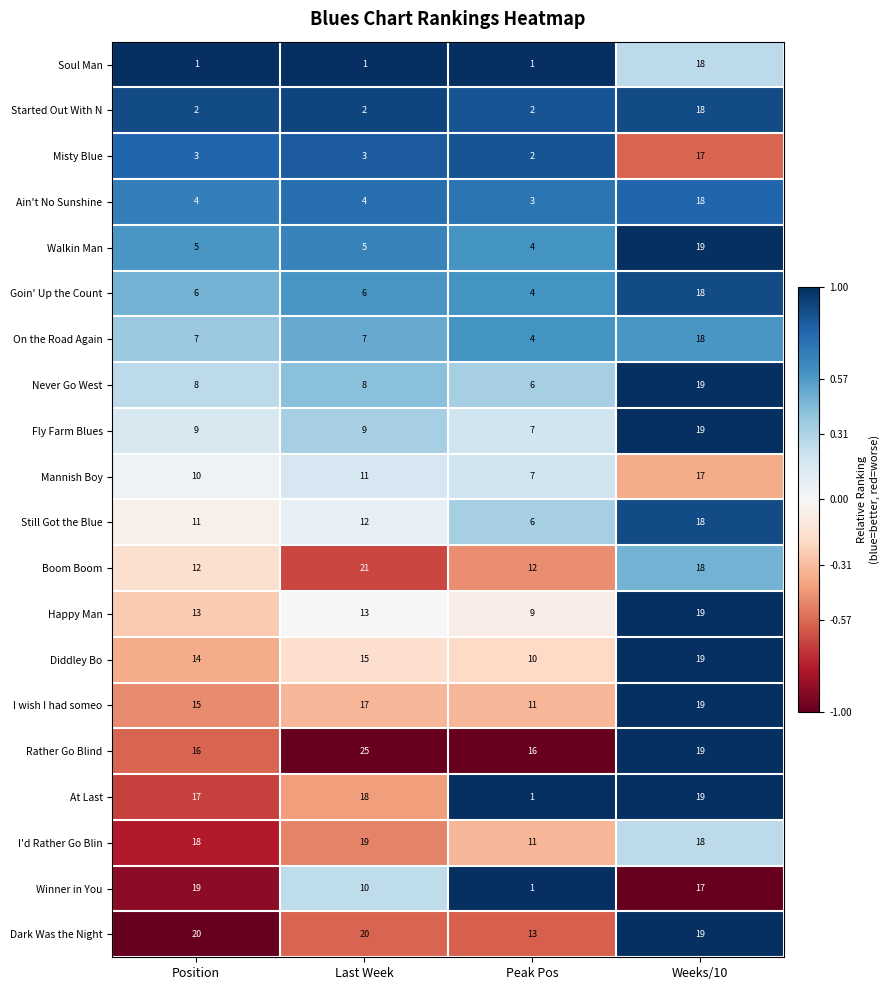

At which label does On the Road Again reach its peak?

Weeks/10